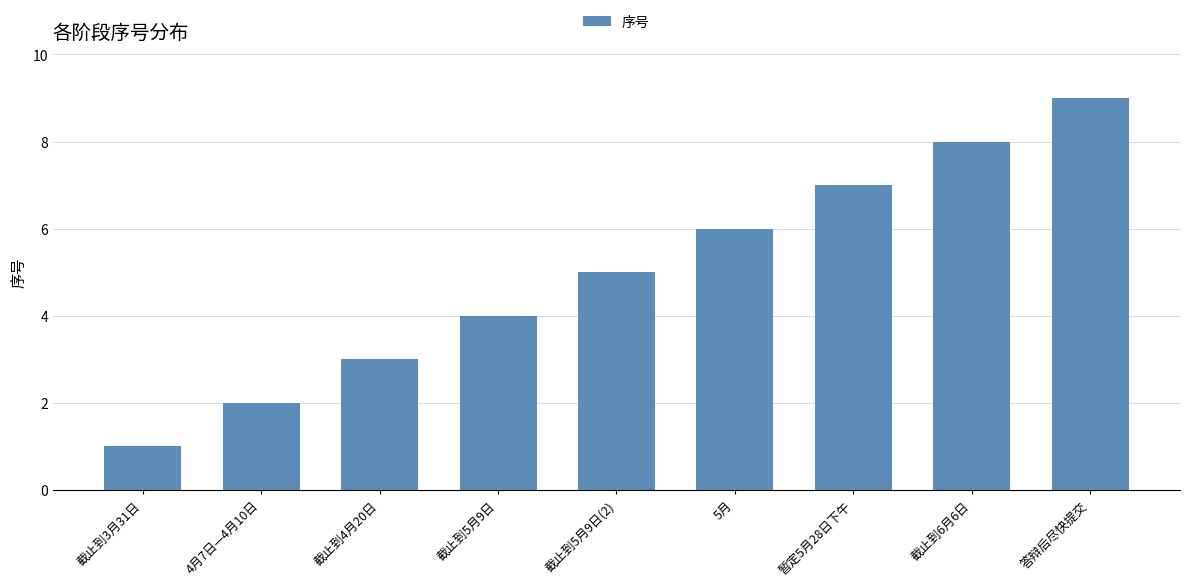

How many categories are shown in the chart?

9